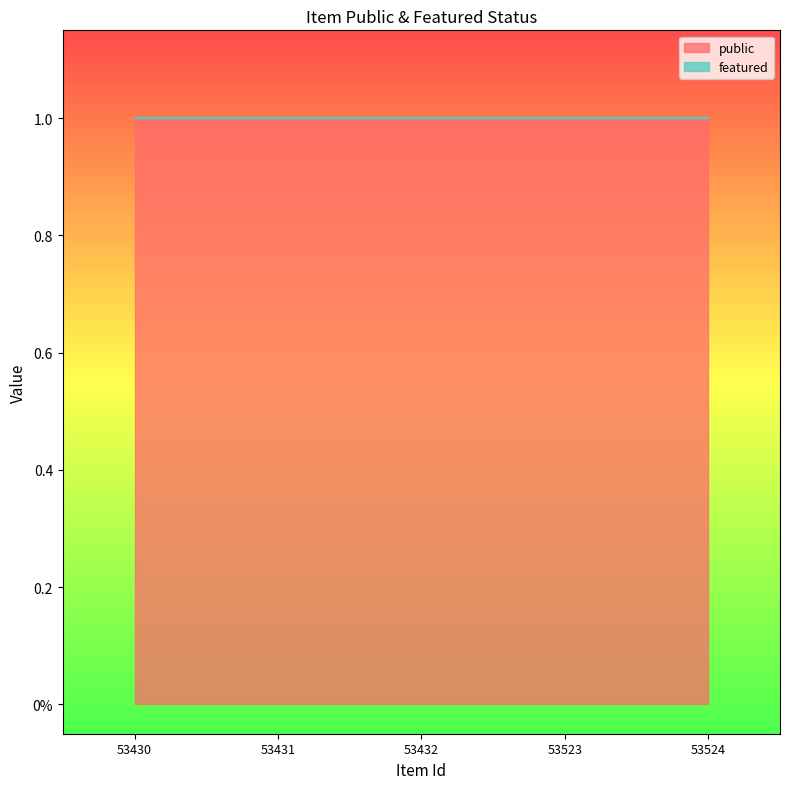

Reading left to right, what are all the values shown in this chart?

public: 1	1	1	1	1
featured: 0	0	0	0	0